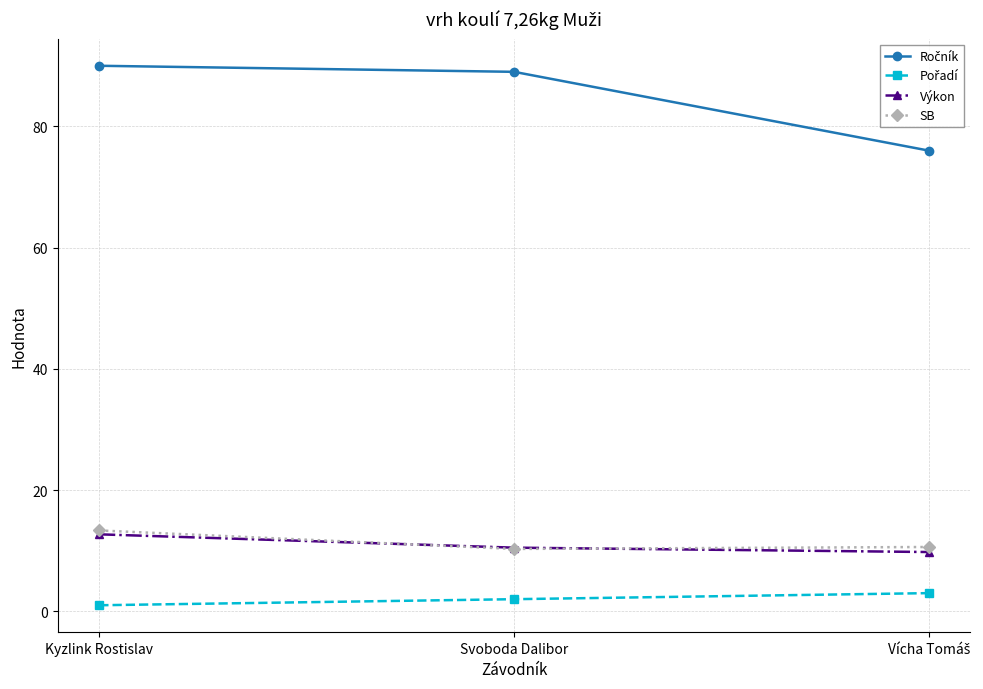

What is the value of the SB point at the 3rd from the left?

10.6